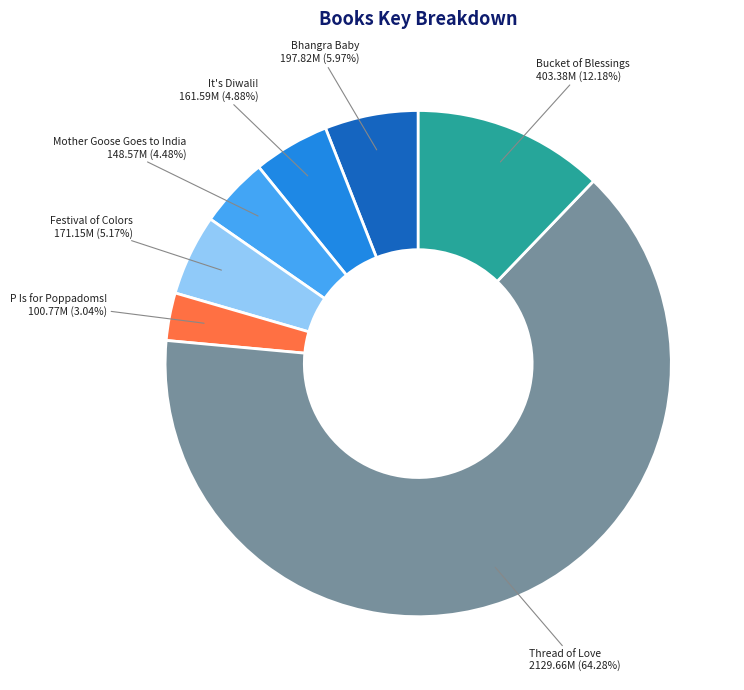

To the nearest percent, what is the difference between the Bucket of Blessings and Thread of Love slice percentages?

52%